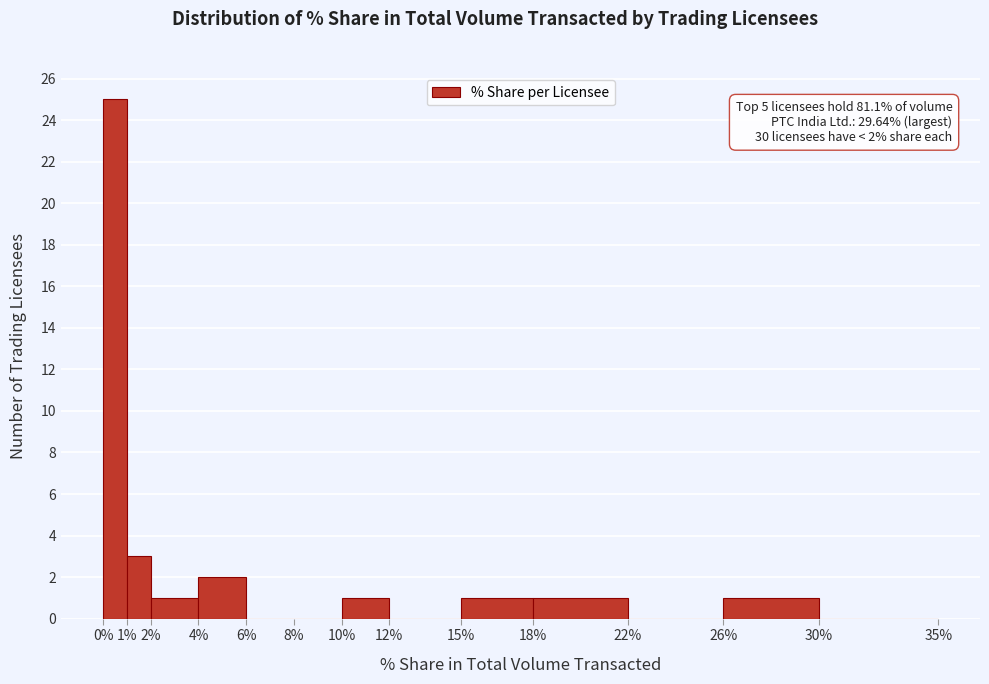

Which range on the x-axis has the tallest bar?

0% to 1%